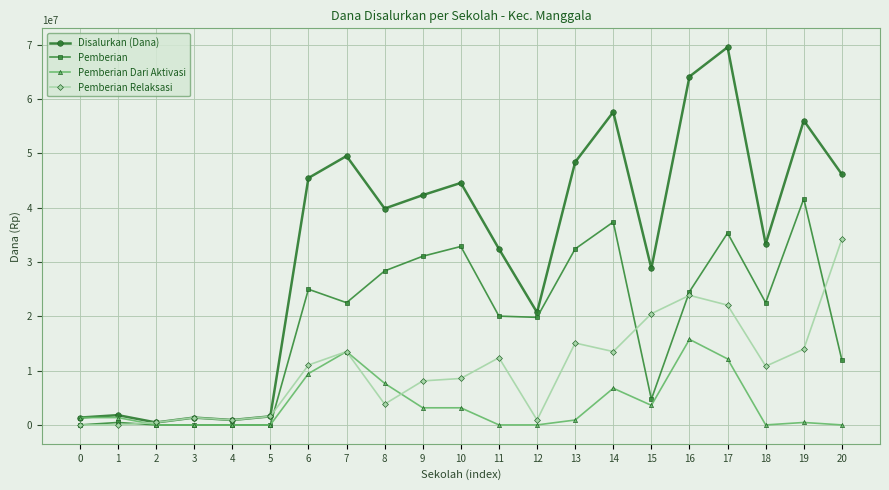

What are all the series names shown in the legend?

Disalurkan (Dana), Pemberian, Pemberian Dari Aktivasi, Pemberian Relaksasi